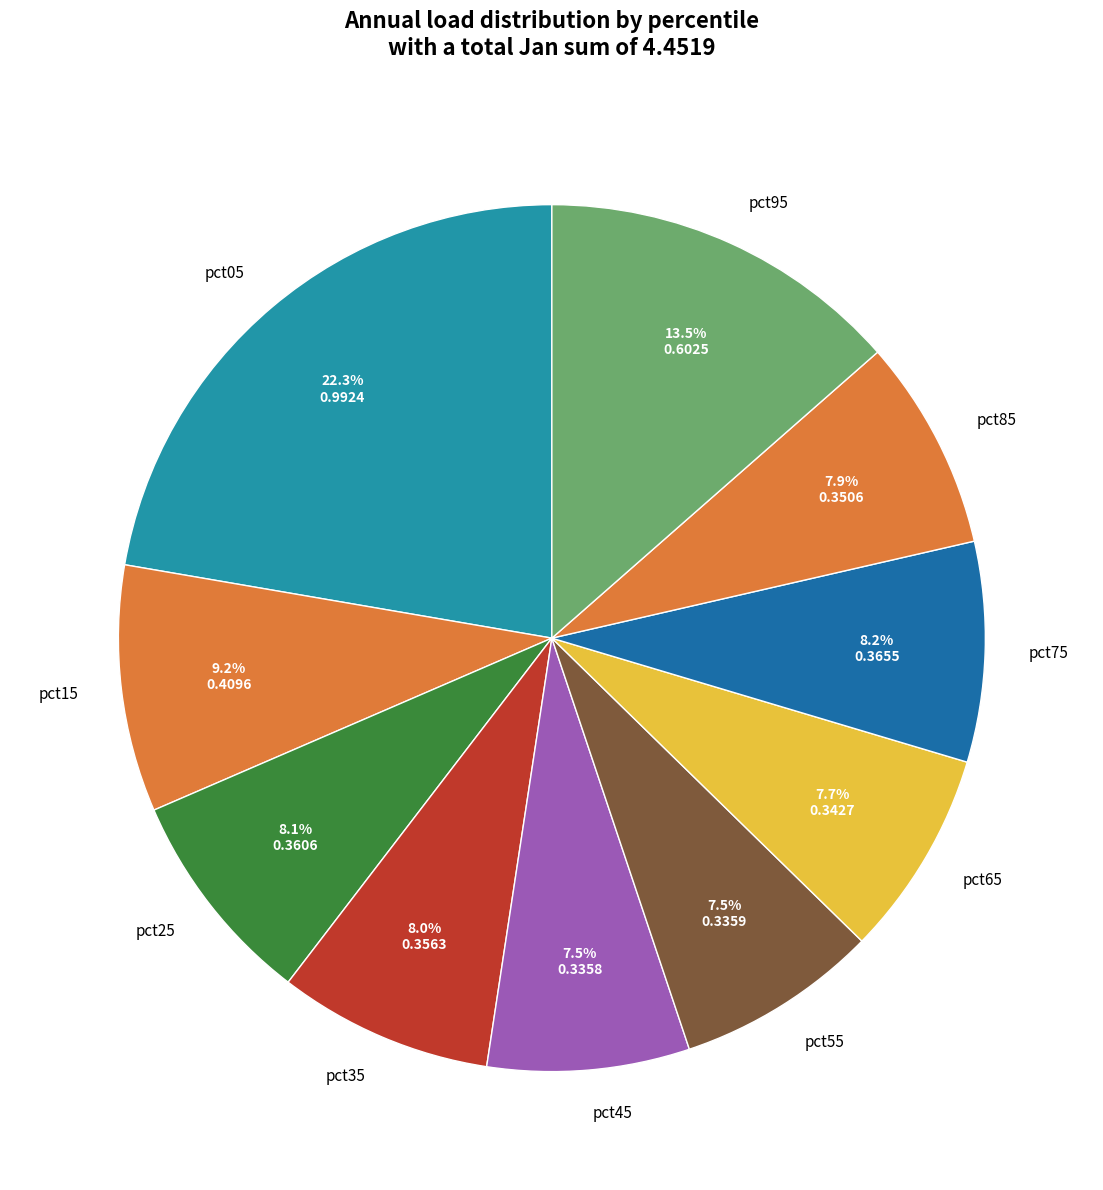

Count the number of slices in the pie.

10